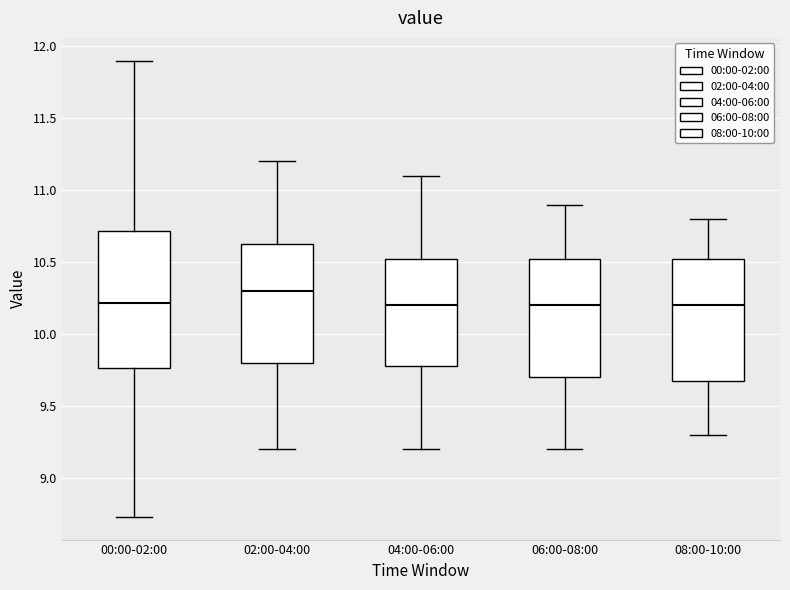

Where does the median line of the box for 06:00-08:00 sit on the y-axis? The values are not printed on the chart, so give them approximately, as read against the axis.

10.20